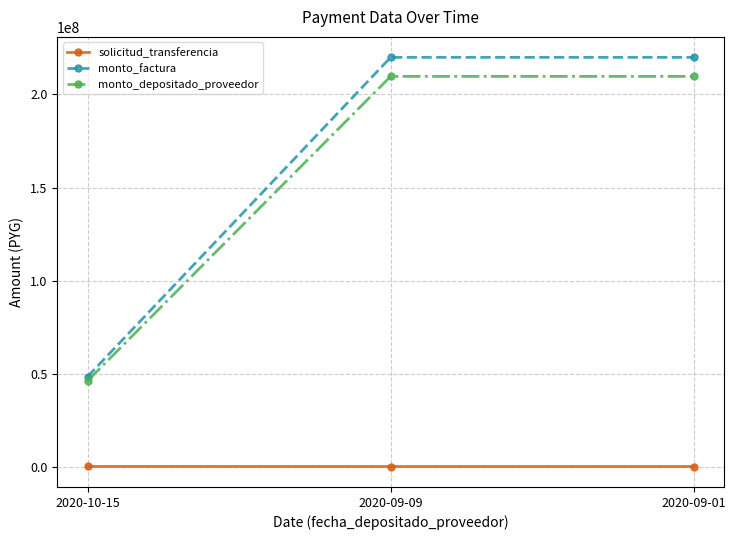

How many data points does each series have?

3